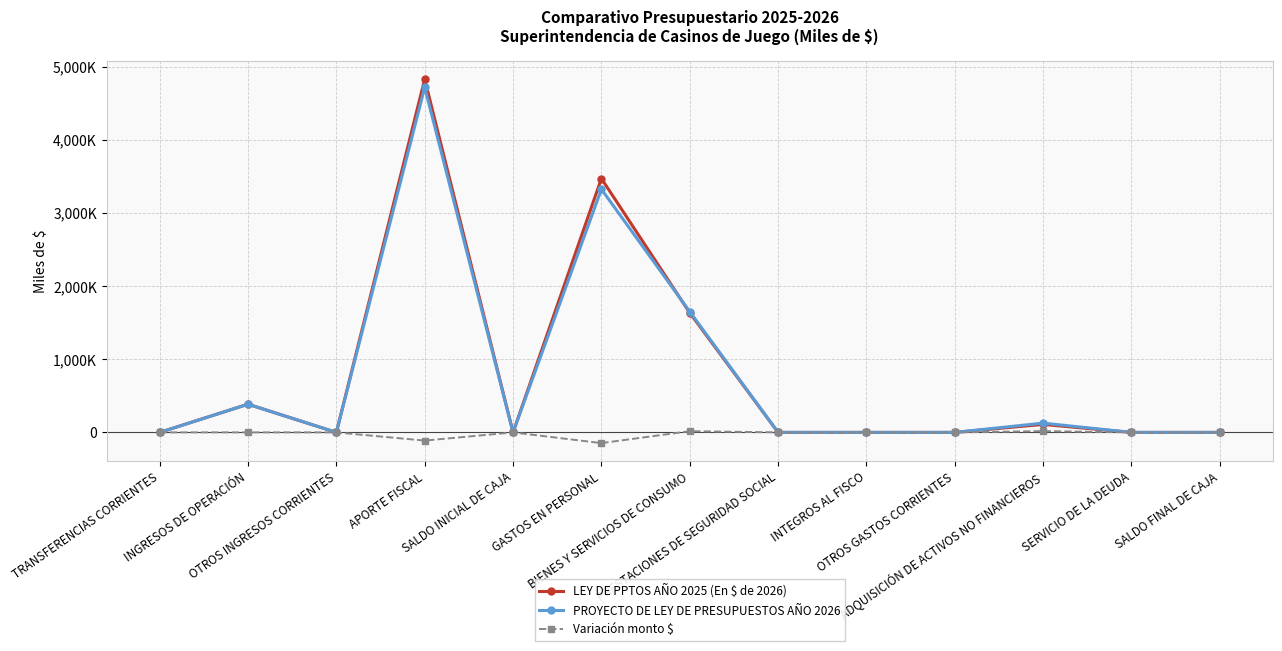

At how many categories does at least one series exceed 4585524?

1